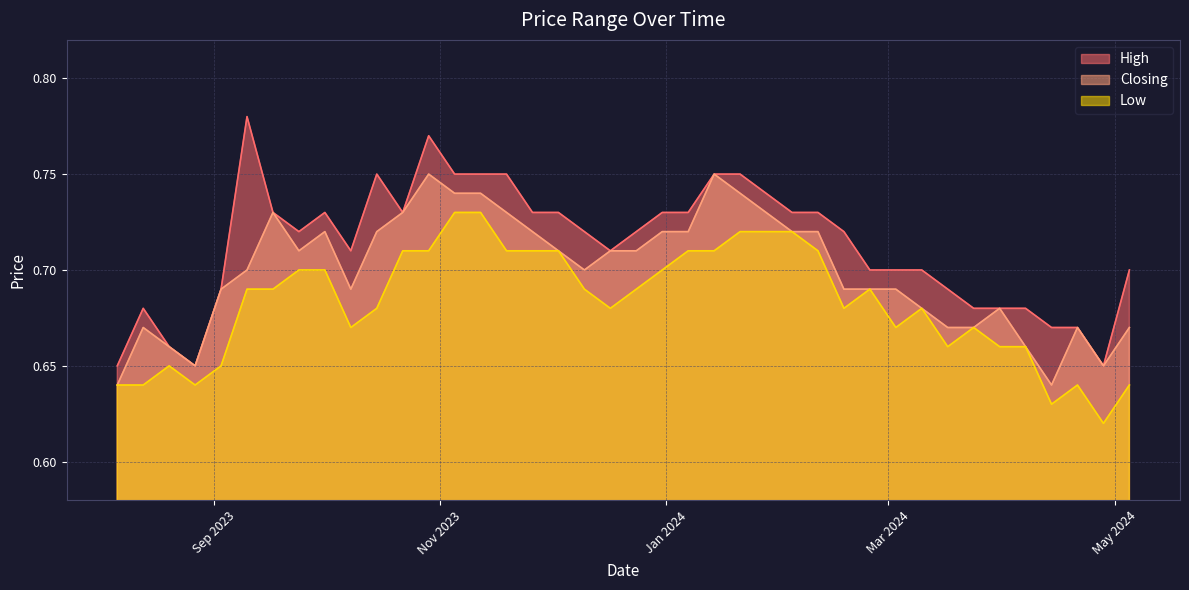

Is it true that High equals 1.2 at 04/02/2024?

False